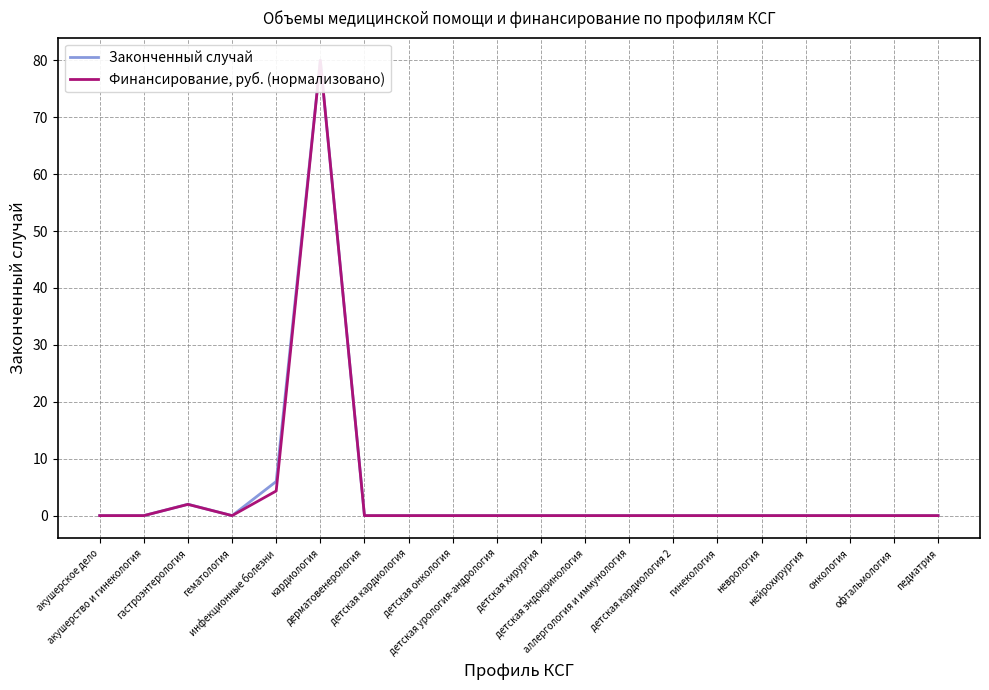

Which has a higher value, дерматовенерология or неврология?

дерматовенерология